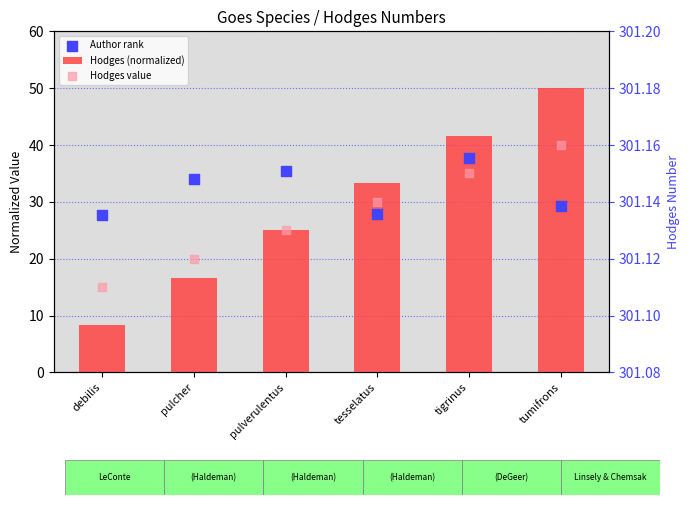

Which series contains the highest Y value?

Hodges value